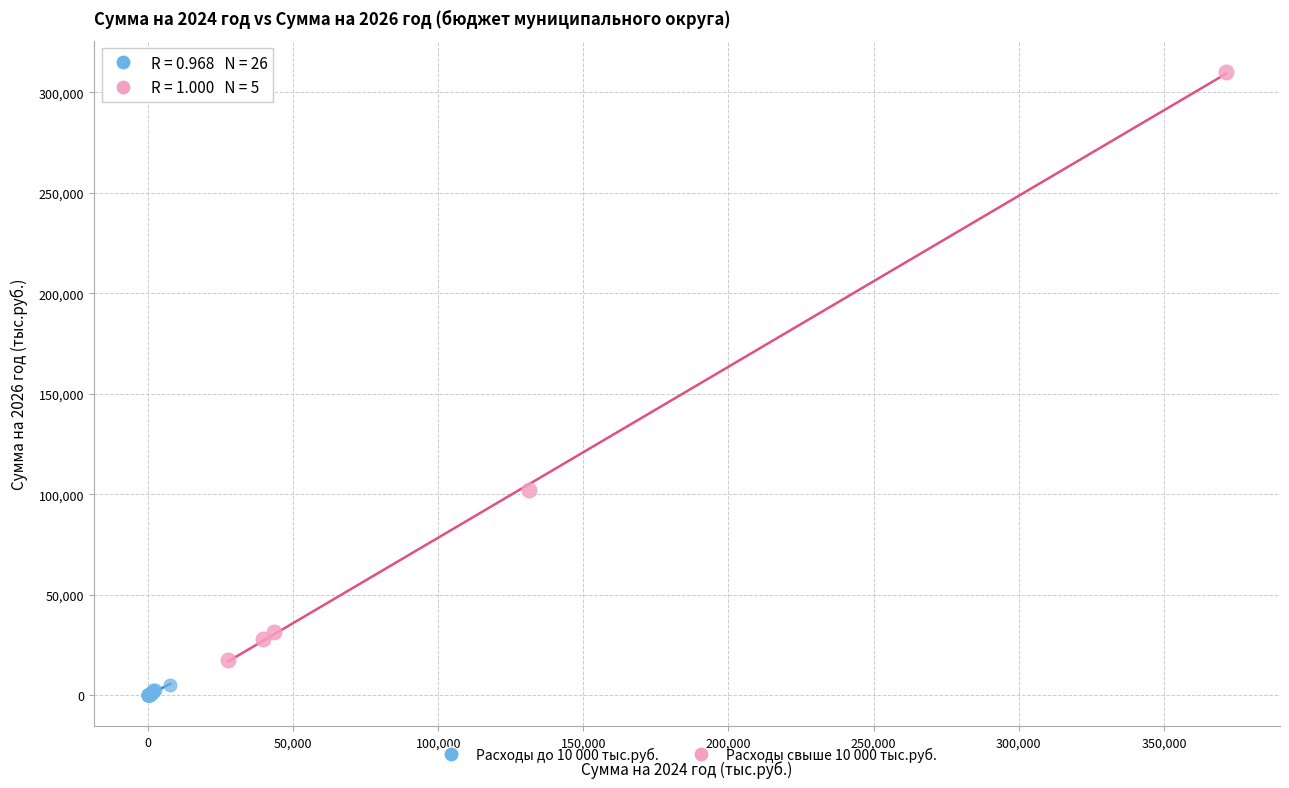

Which series has the largest Y range (max minus min)?

Расходы свыше 10 000 тыс.руб.